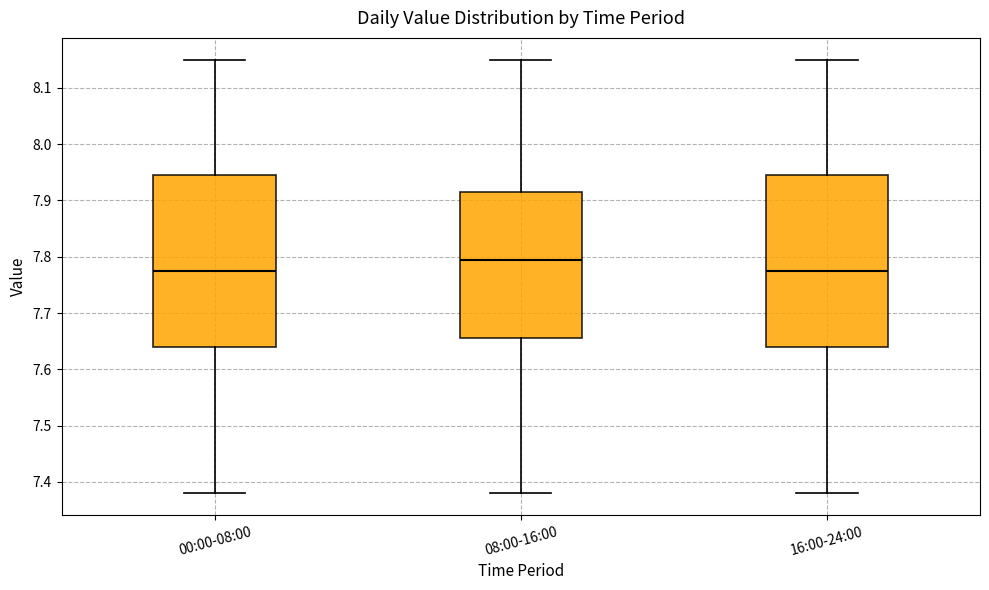

Which box's median line is the highest?

08:00-16:00